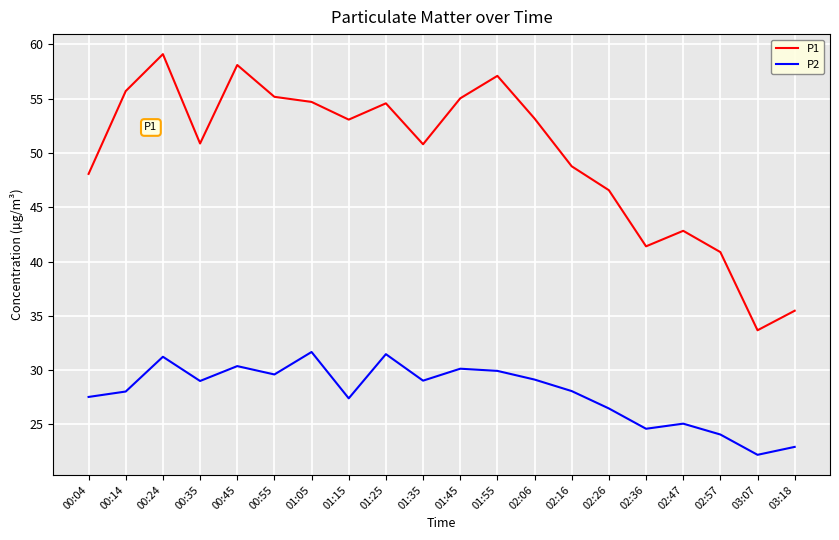

How many interior local valleys does the P1 series have?

5